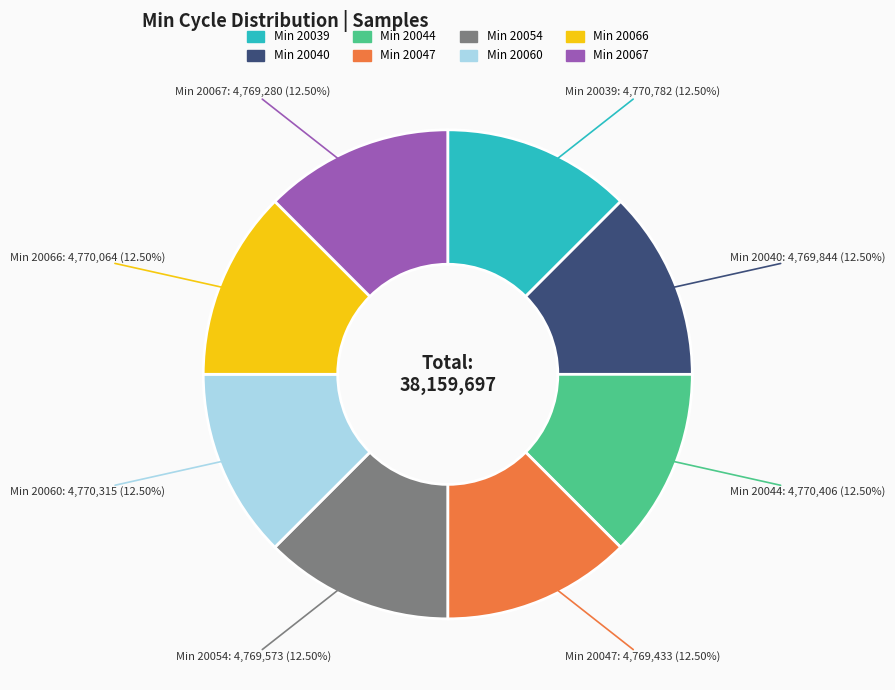

Is there any slice that represents more than half of the pie?

No